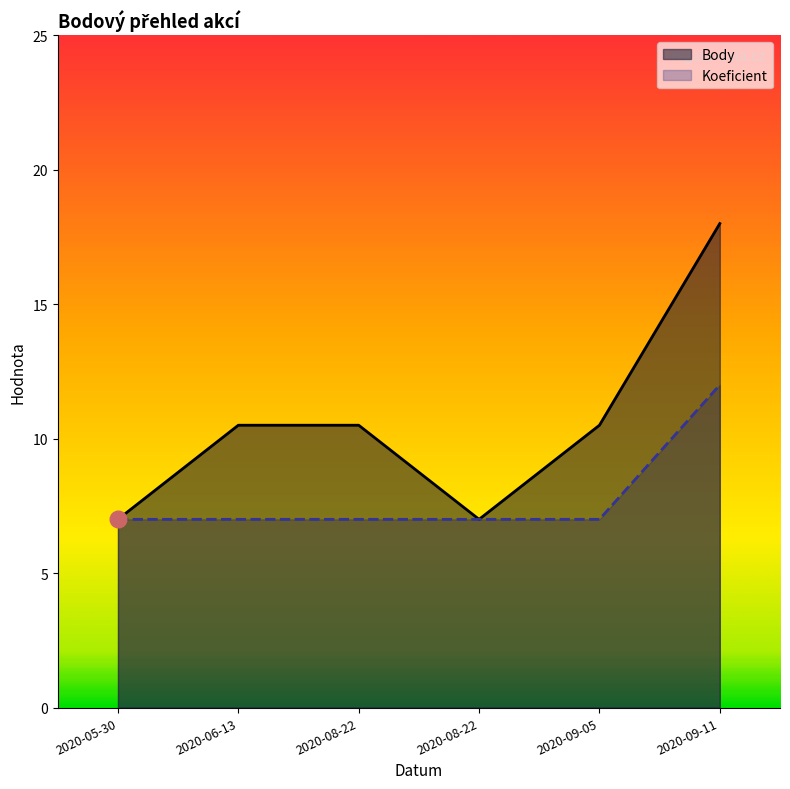

Read the Body_line value at 2020-08-22.

7.0